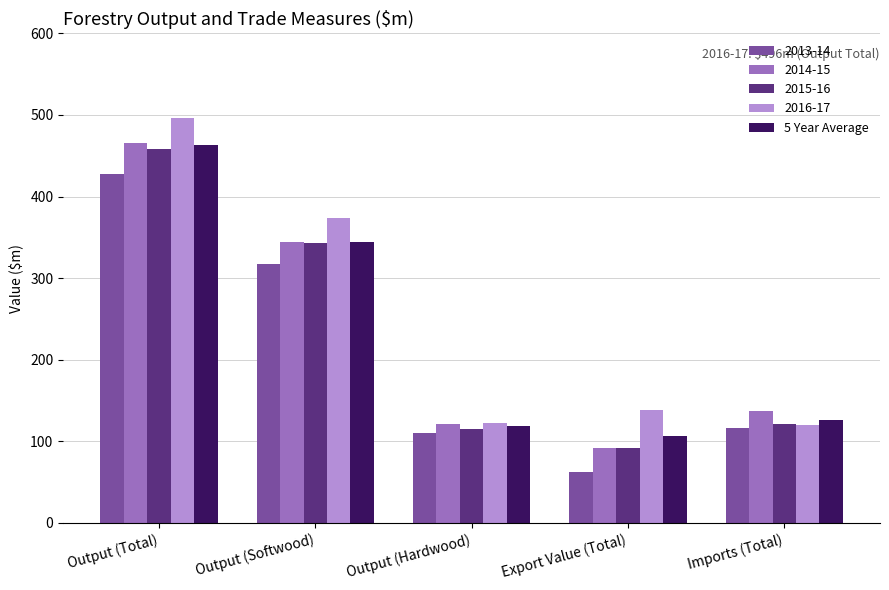

What is the difference between the highest and lowest values at Output (Softwood)?

56.5